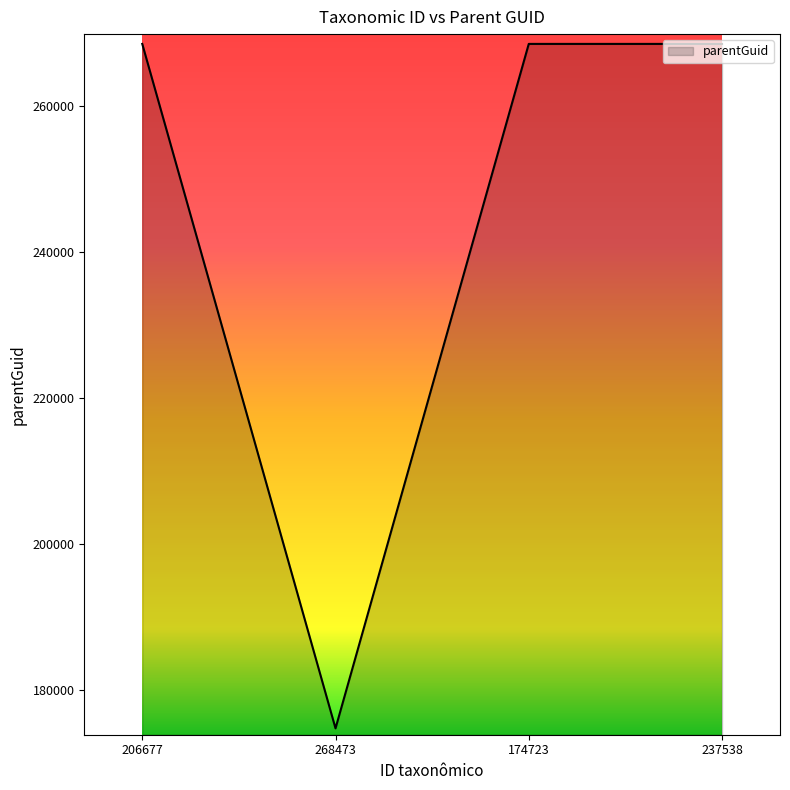

How many lines are shown in the chart?

1